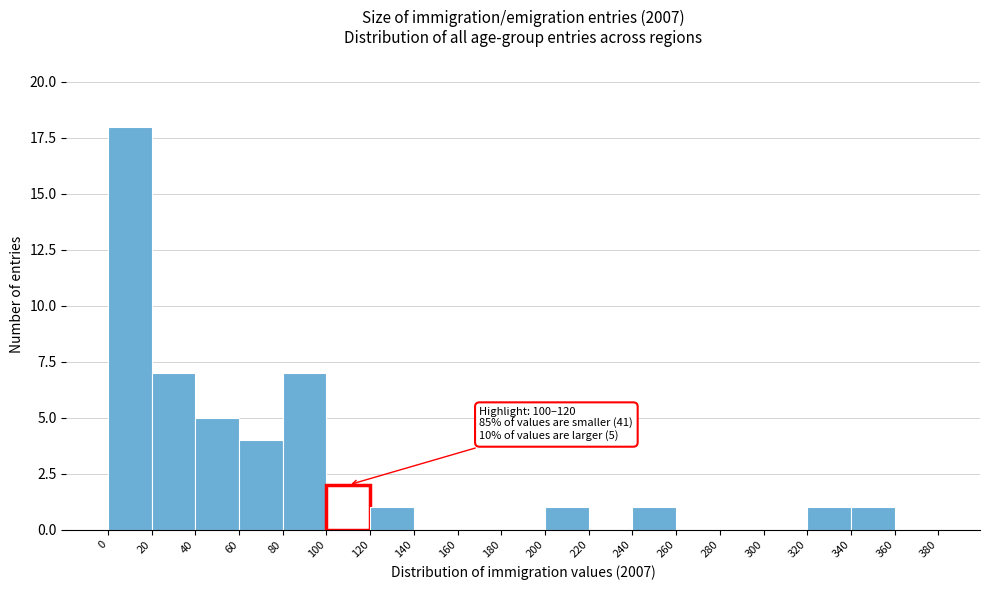

Which range on the x-axis has the tallest bar?

0 to 20